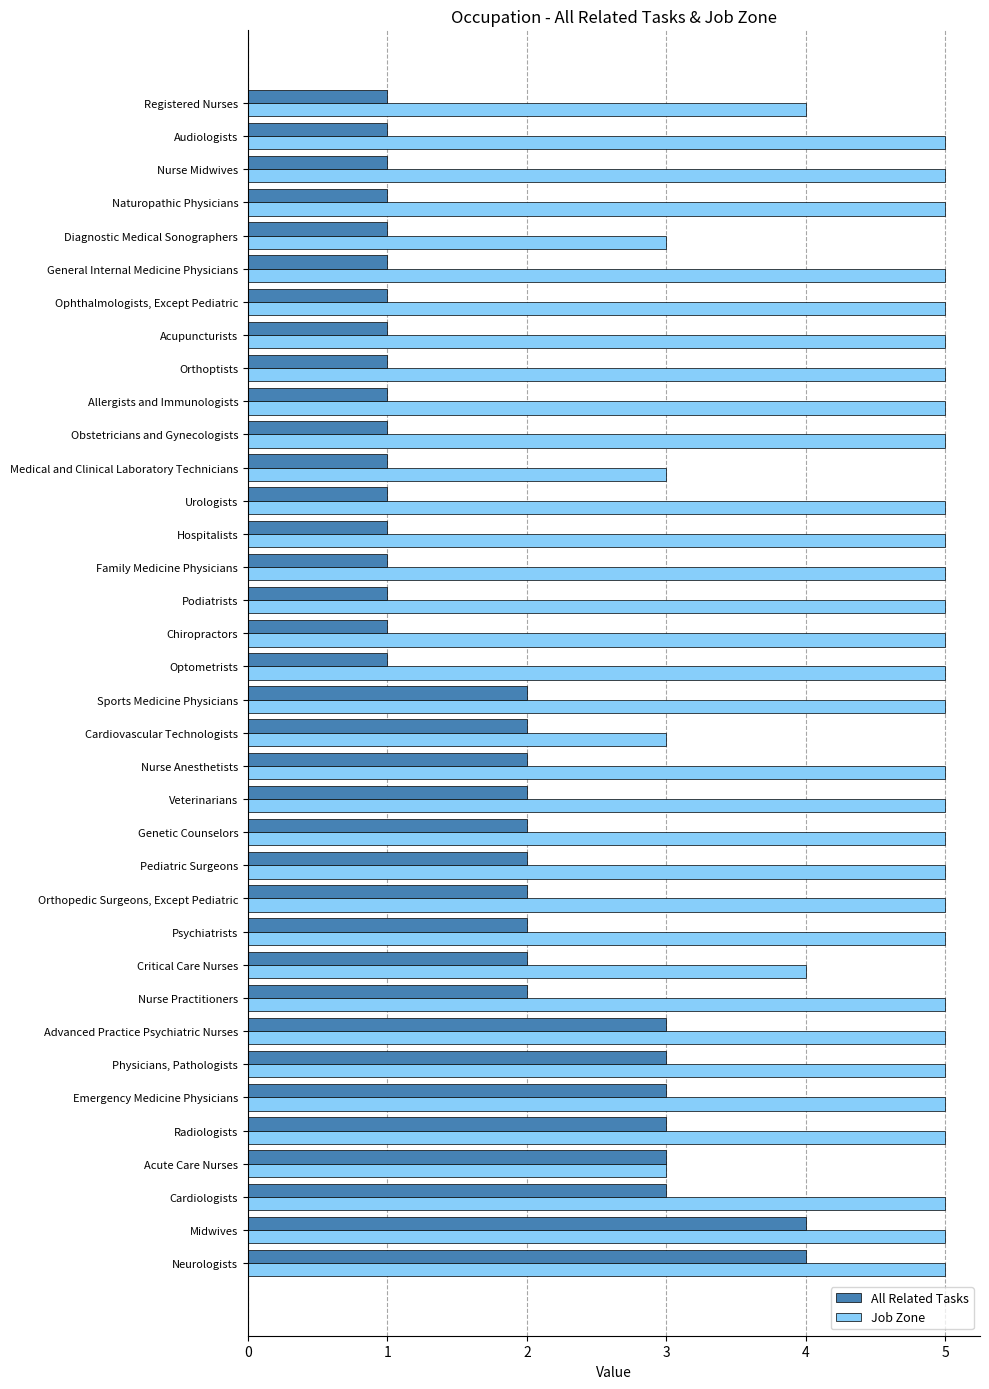

Rank the series at Family Medicine Physicians from highest to lowest value.

Job Zone, All Related Tasks